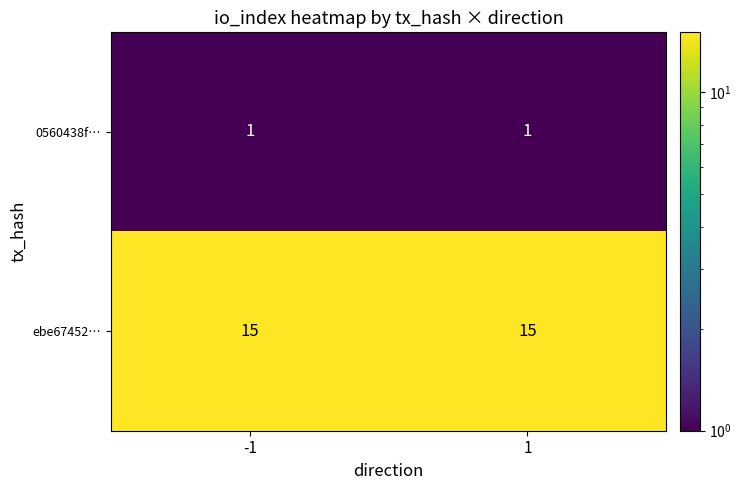

Reading right to left, list all the values displayed in this chart.

0560438f…: 1	1
ebe67452…: 15	15